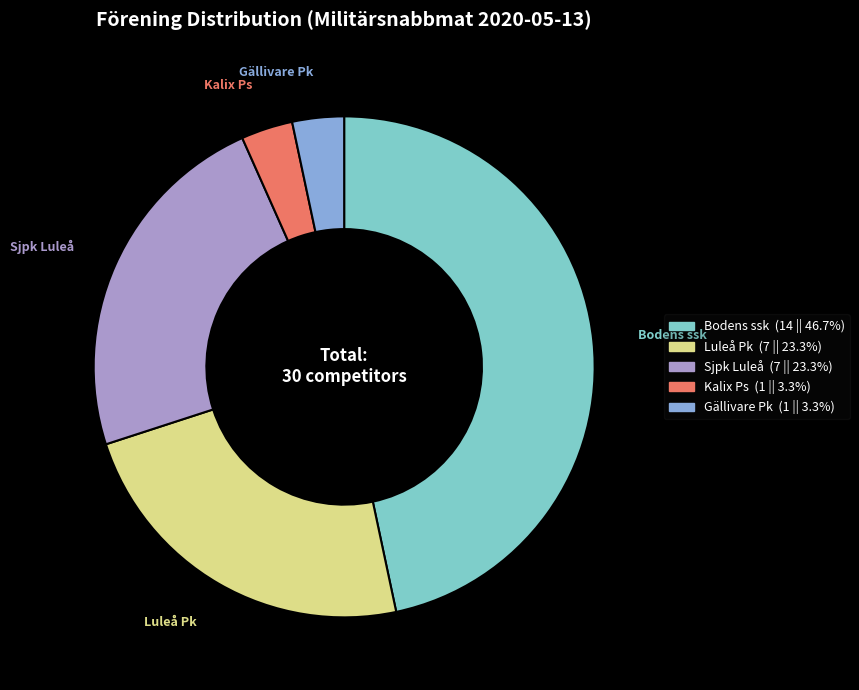

Does Bodens ssk represent more than half of the total?

No